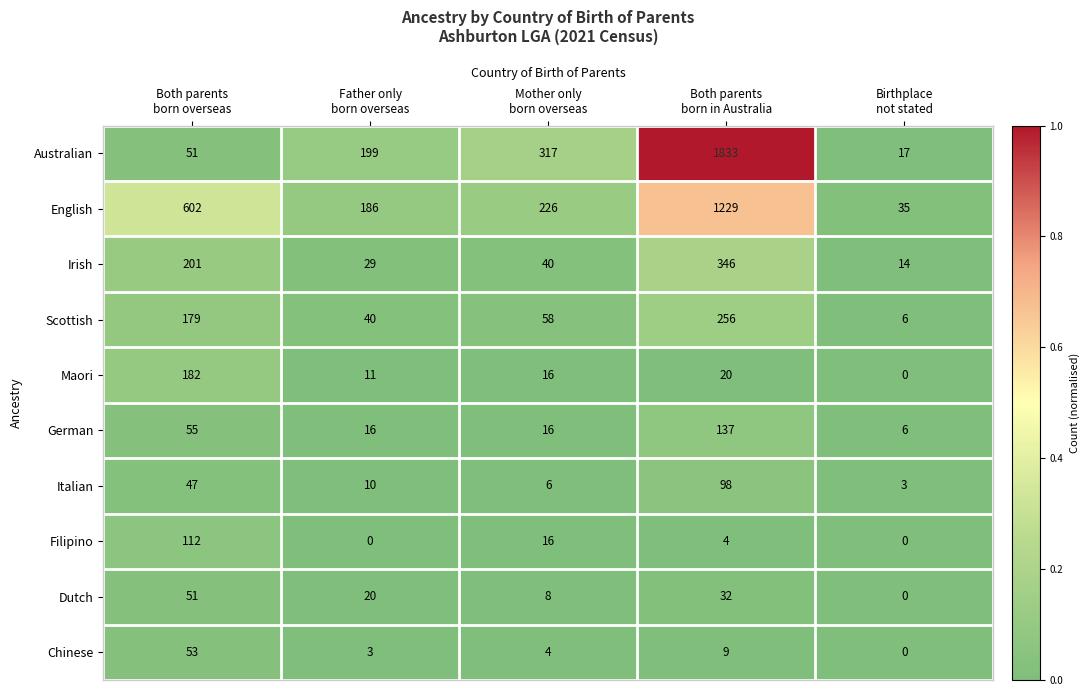

What is the maximum value shown in the chart?

1833